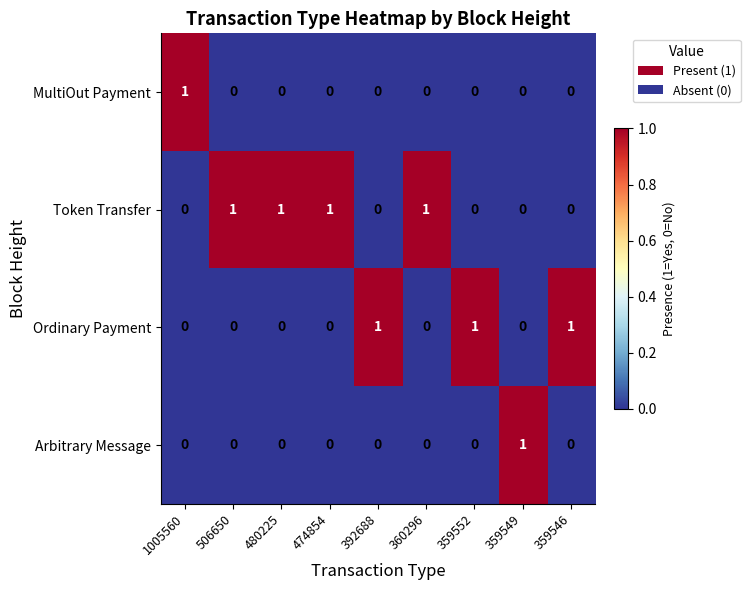

Which series has the largest total across all categories?

Token Transfer